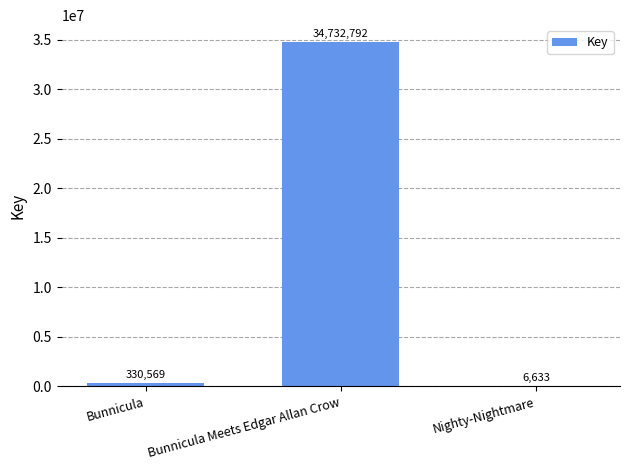

How many categories are shown in the chart?

3